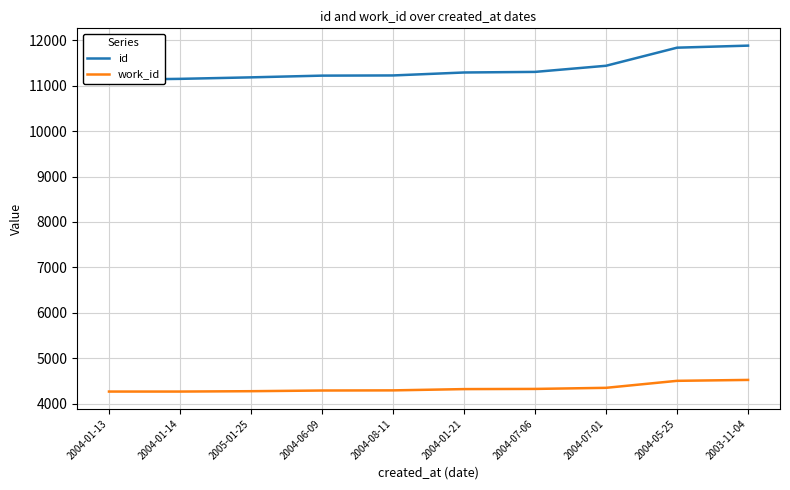

What are all the series names shown in the legend?

id, work_id